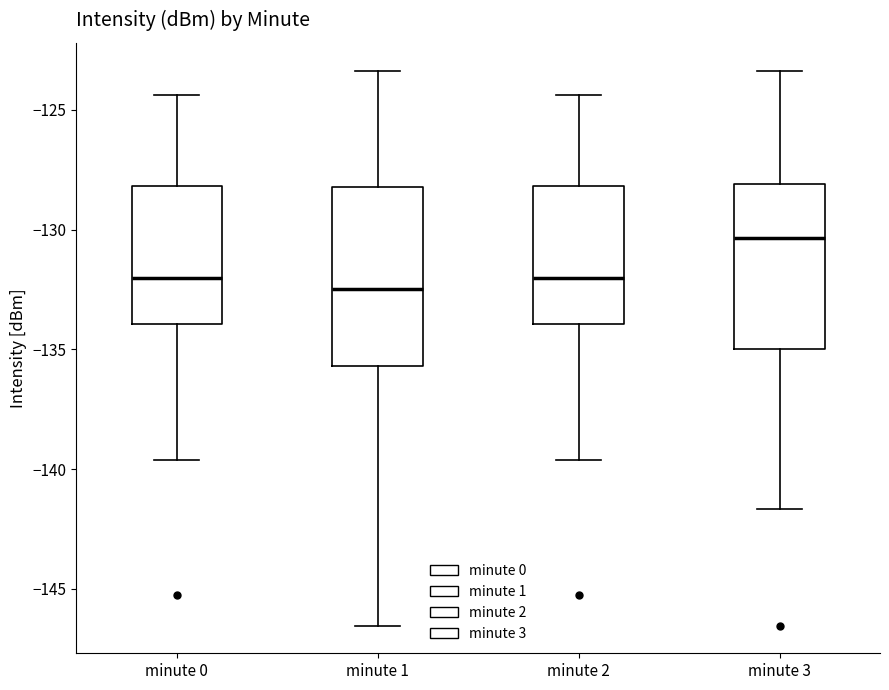

Reading left to right, read every box against the y-axis: the position of its median line, the range the box covers, and the ends of its whiskers. The values are not printed on the chart, so give them approximately, as read against the axis.

minute 0: median -132.0, box -134.0 to -128.0, whiskers -139.5 to -124.5
minute 1: median -132.5, box -135.5 to -128.0, whiskers -146.5 to -123.5
minute 2: median -132.0, box -134.0 to -128.0, whiskers -139.5 to -124.5
minute 3: median -130.5, box -135.0 to -128.0, whiskers -141.5 to -123.5